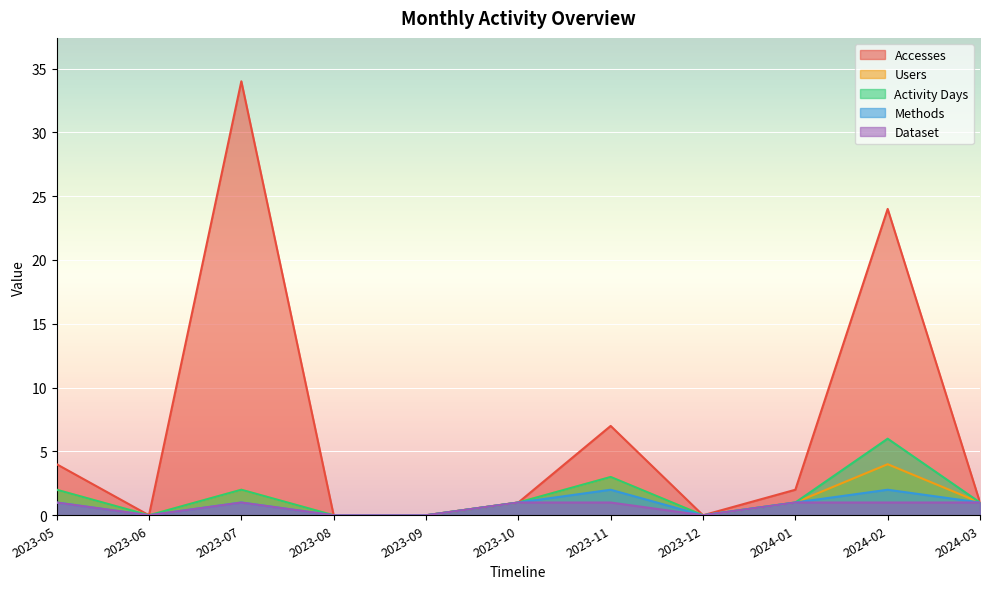

Which category has the lowest value in the Accesses series?

2023-06